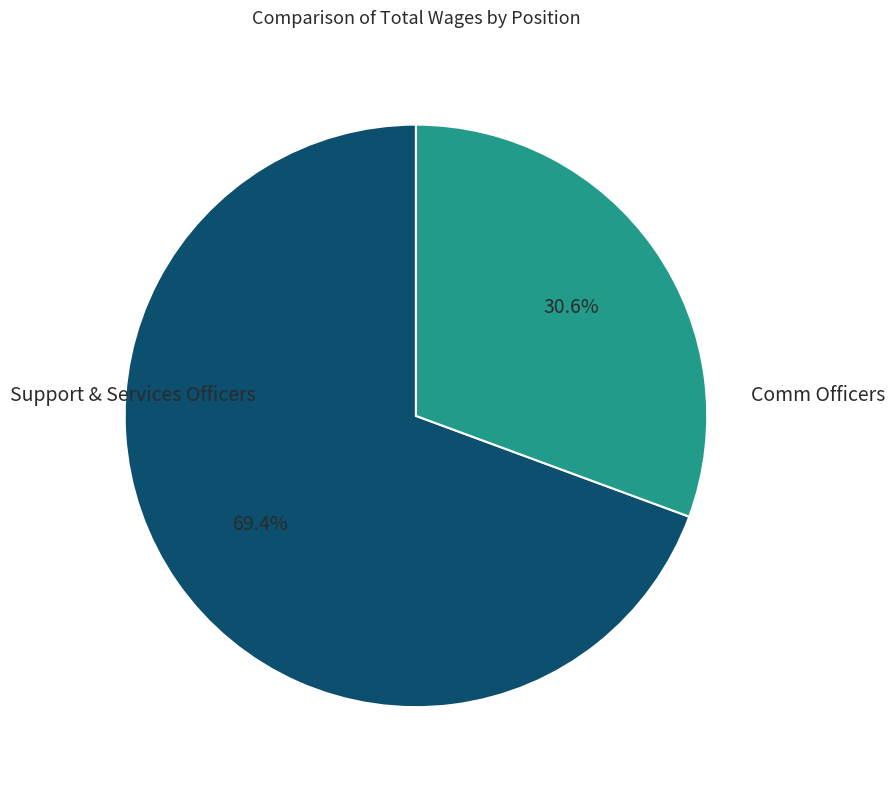

Which category has the biggest portion of the pie?

Support & Services Officers